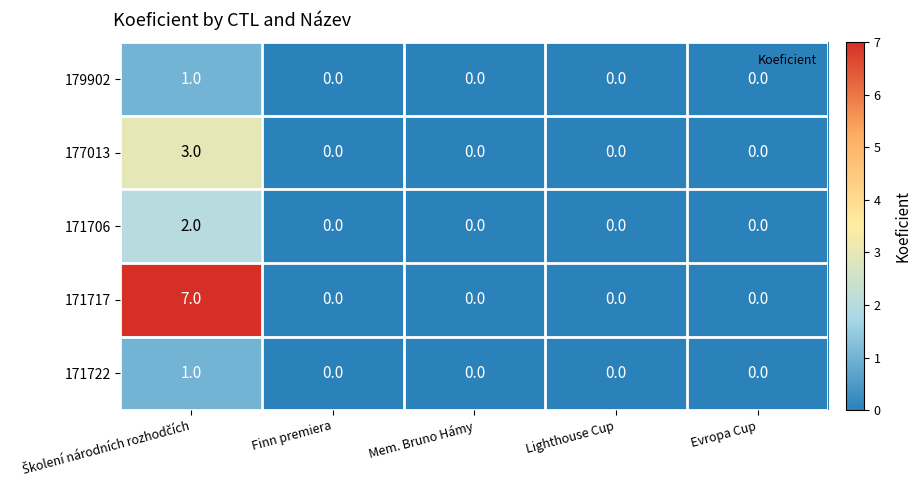

Which series has the largest total across all categories?

171717